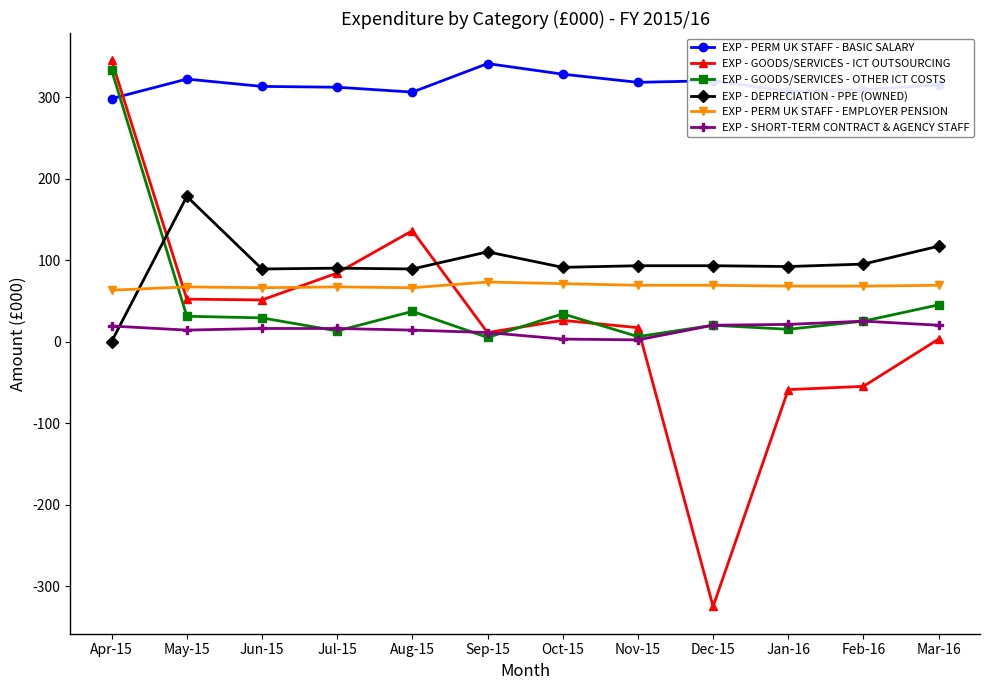

What is the value of the EXP - GOODS/SERVICES - ICT OUTSOURCING point at the 11th from the left?

-55